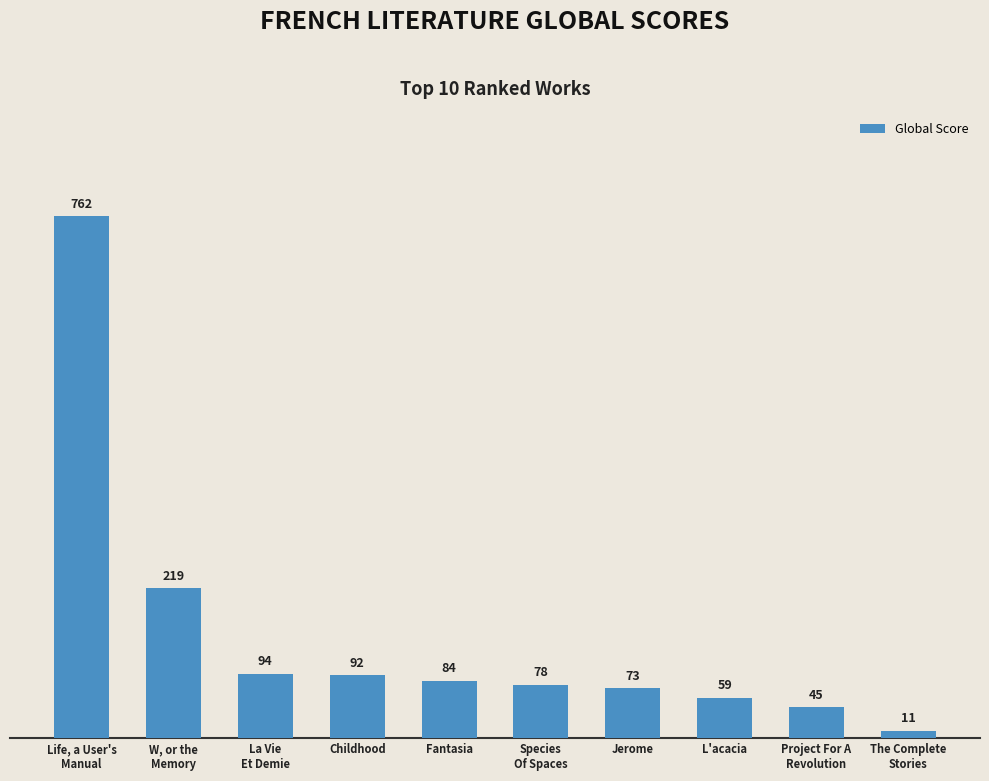

Which has a higher value, Jerome or L'acacia?

Jerome